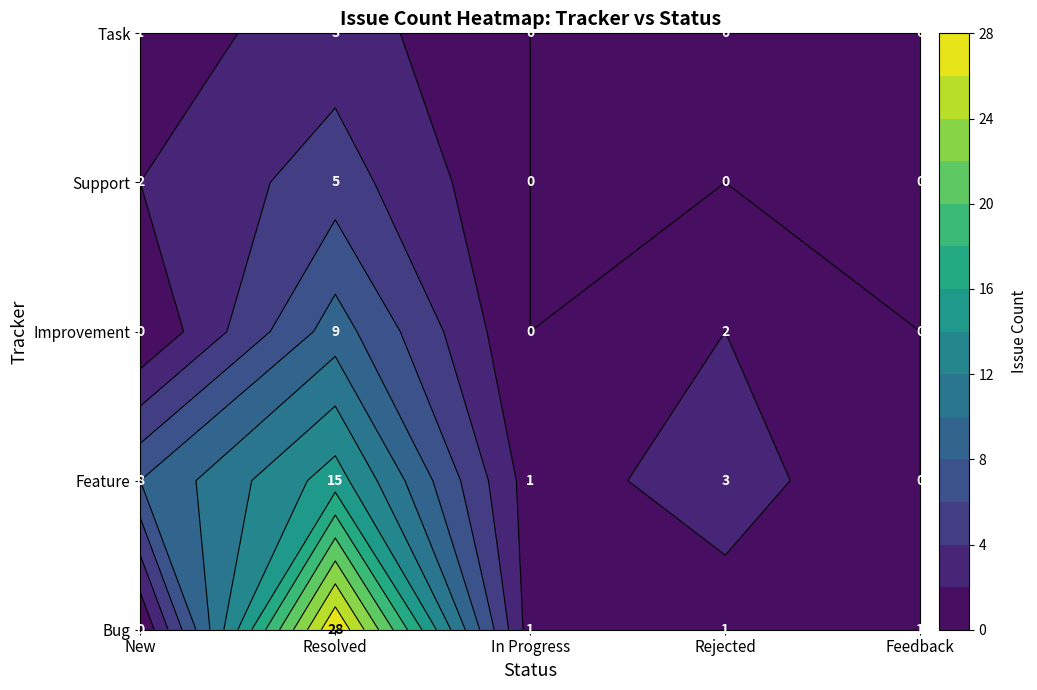

How many data points in Feature are above 3?

2